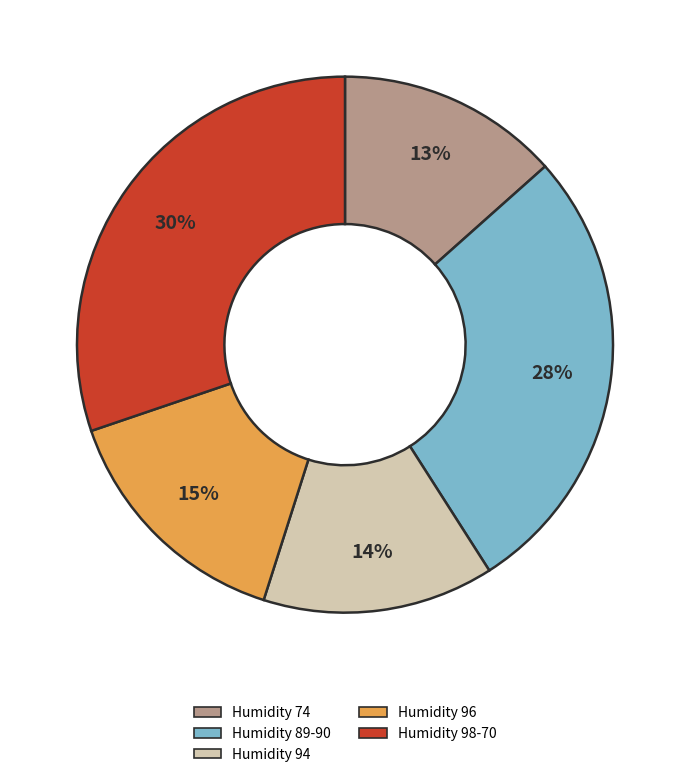

Is there a majority slice in this chart?

No